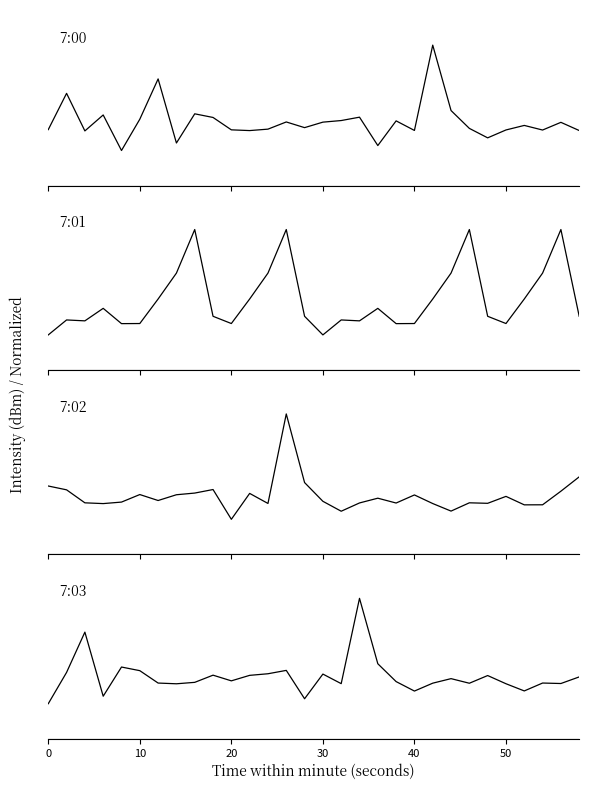

Count the 7:01 values in the range 0 to 1.

30